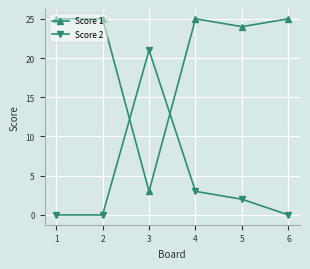

True or false: Score 2 and Score 1 cross at least once.

True